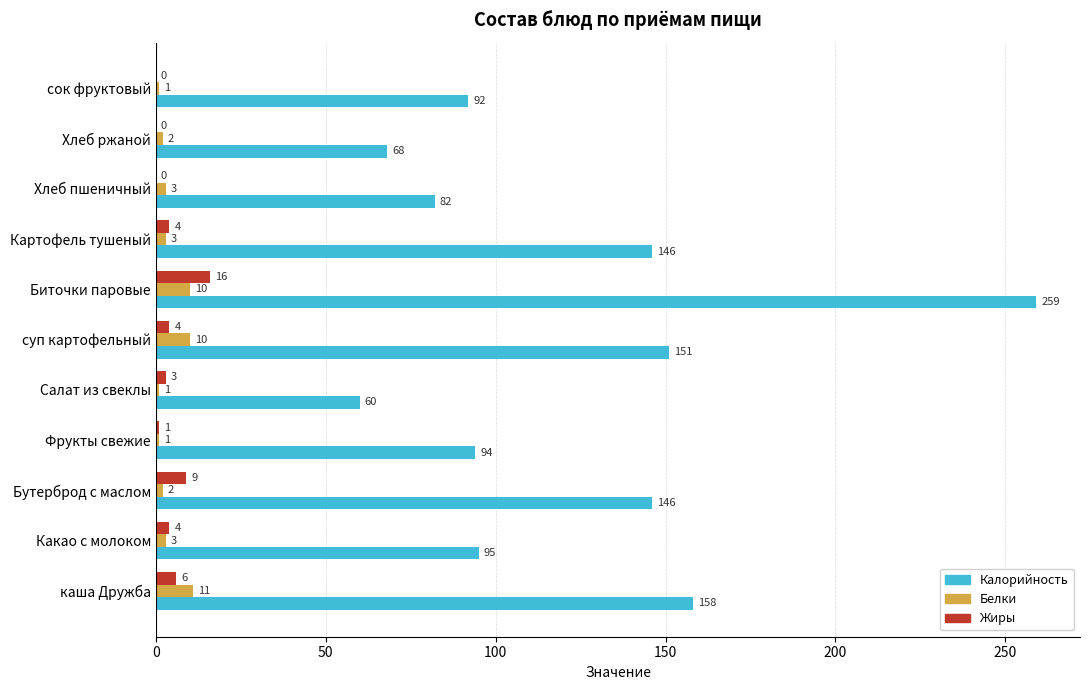

Is it true that Калорийность equals 60 at Салат из свеклы?

True